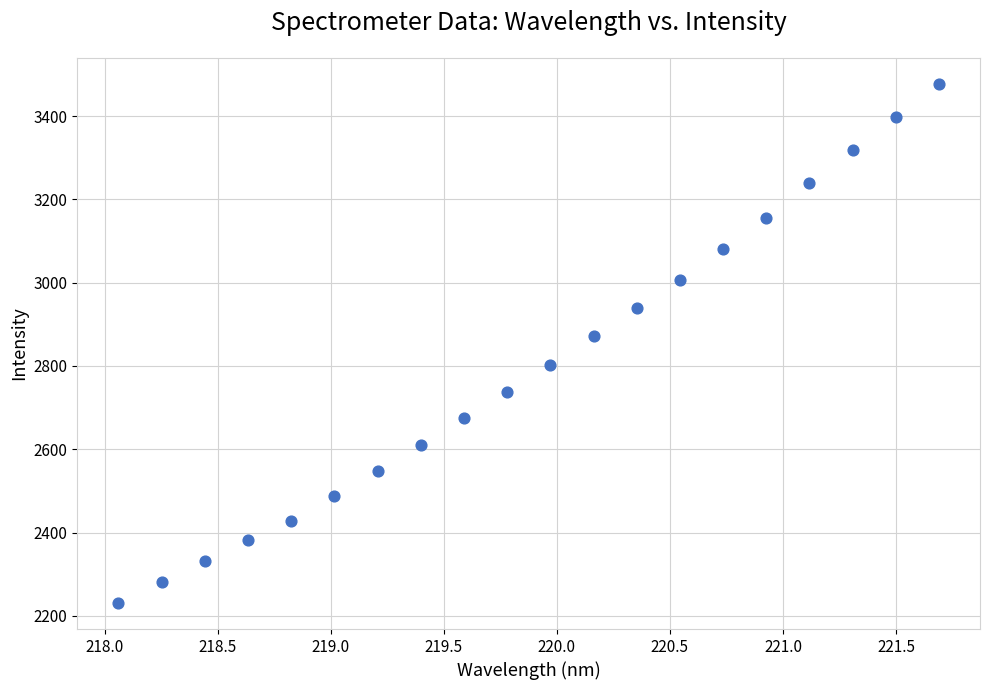

What Y value in the scatter plot is closest to 2854?

2871.3